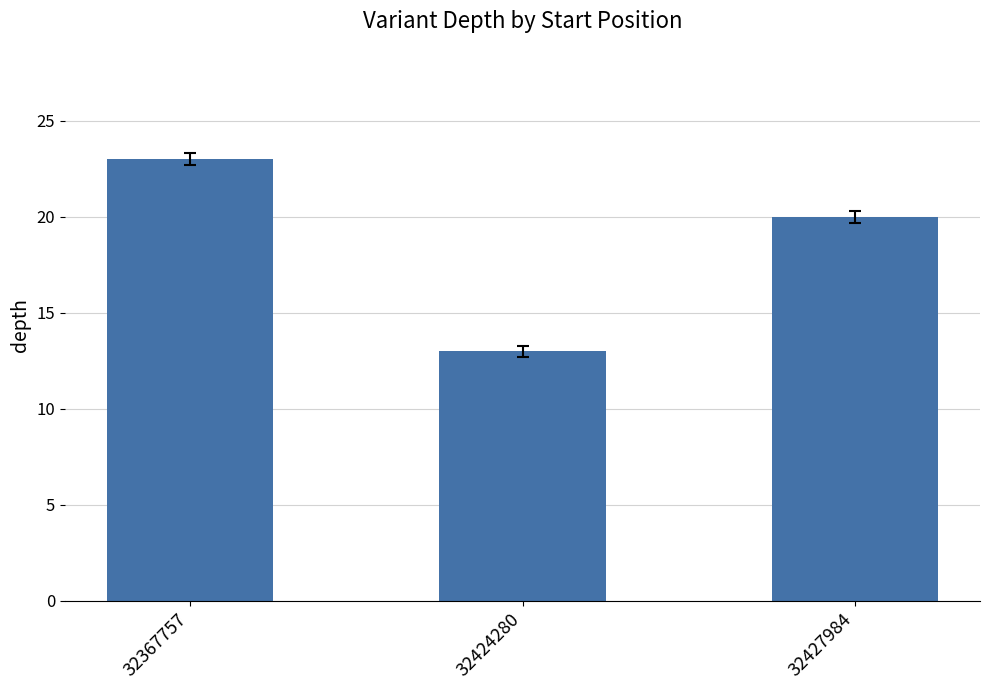

What is the change in value from 32367757 to 32427984?

-3